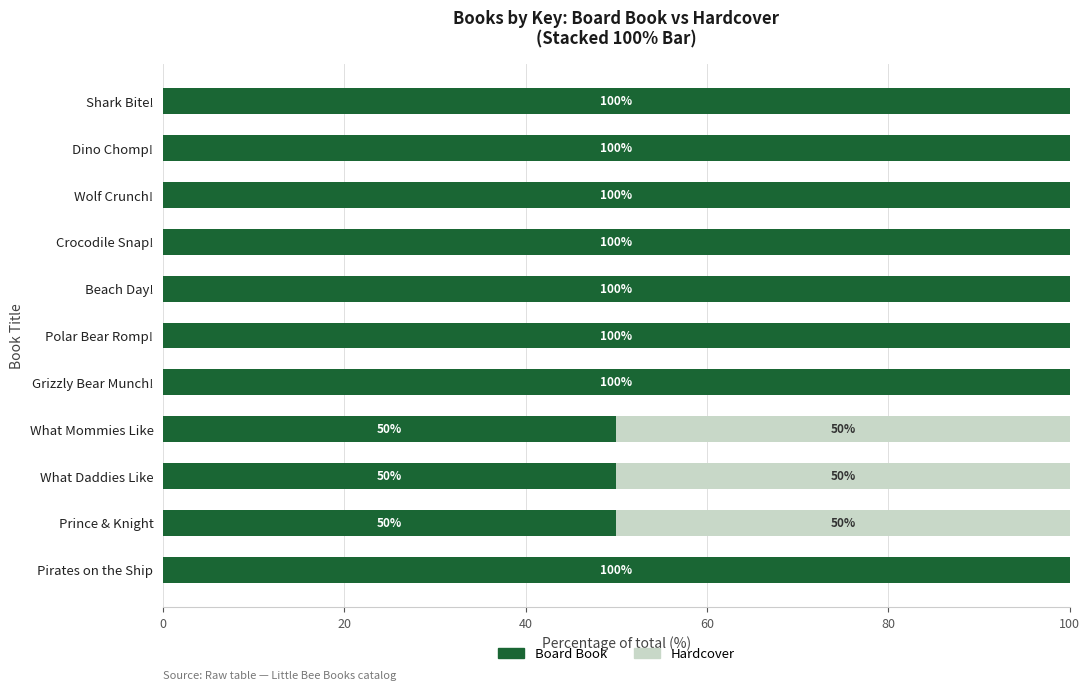

True or false: Board Book has a value of 100 at Crocodile Snap!.

True